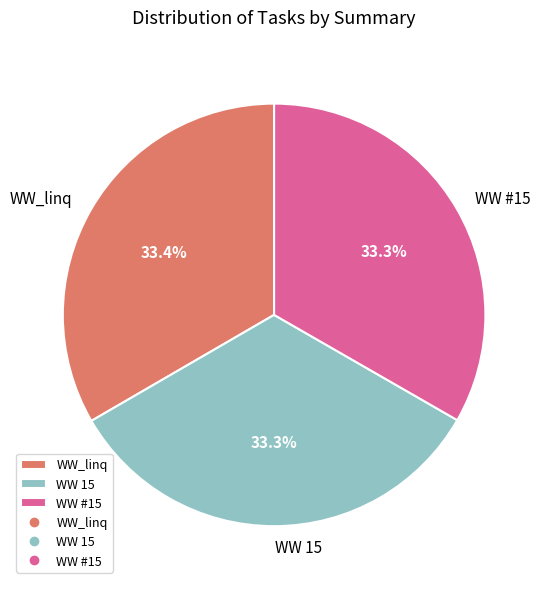

Is the sum of WW 15 and WW_linq greater than half?

Yes